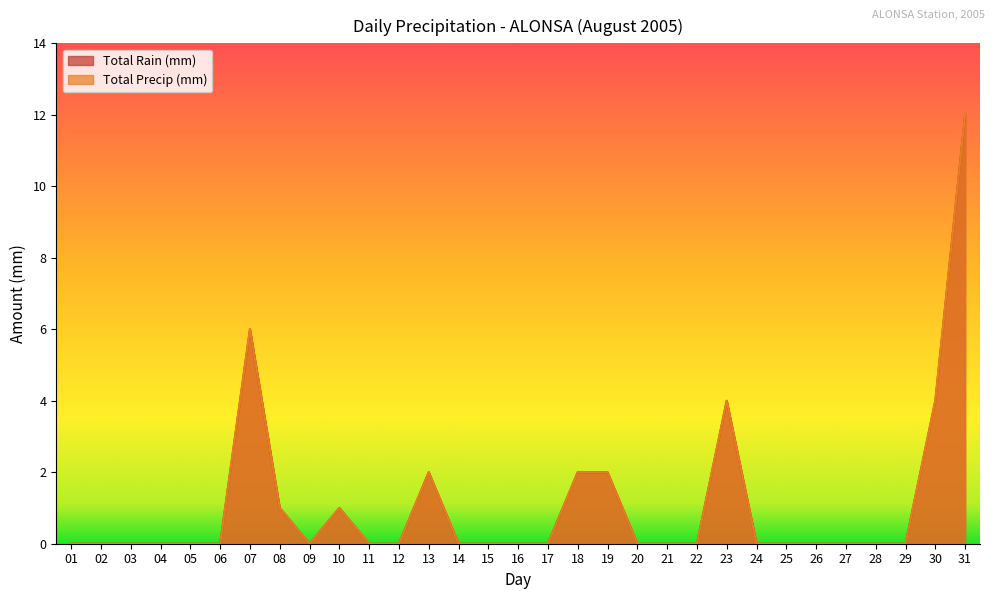

Which series has the largest total across all categories?

Total Rain (mm)